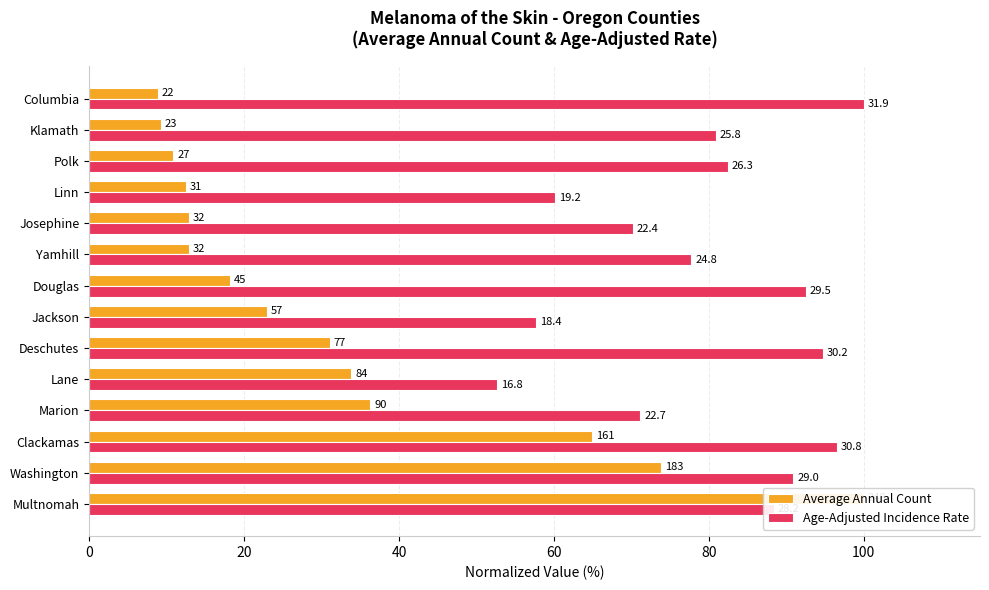

What is the spread (max minus min) of values at 60?

34.9